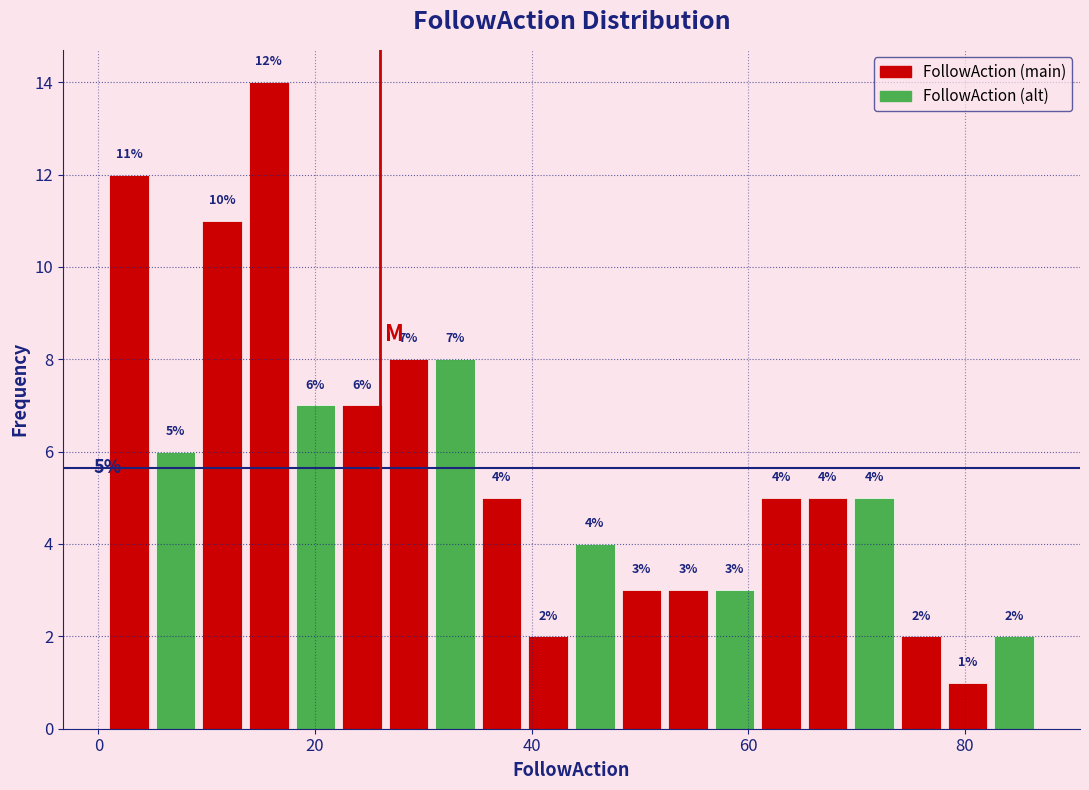

Around what value on the x-axis is the tallest bar? Give the approximate position of its centre, as read against the axis.

16